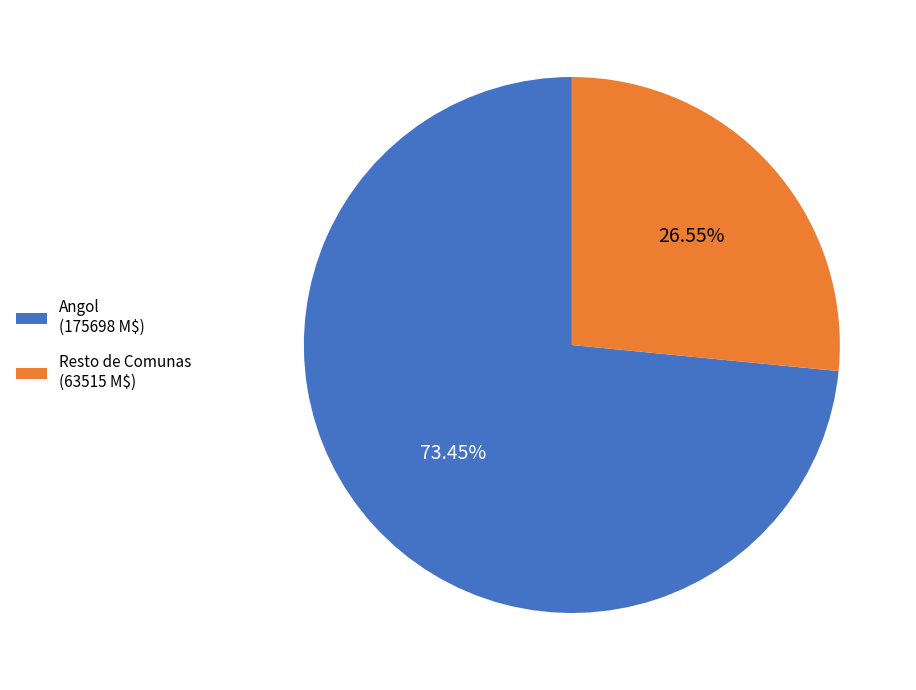

Does any single category account for the majority?

Yes